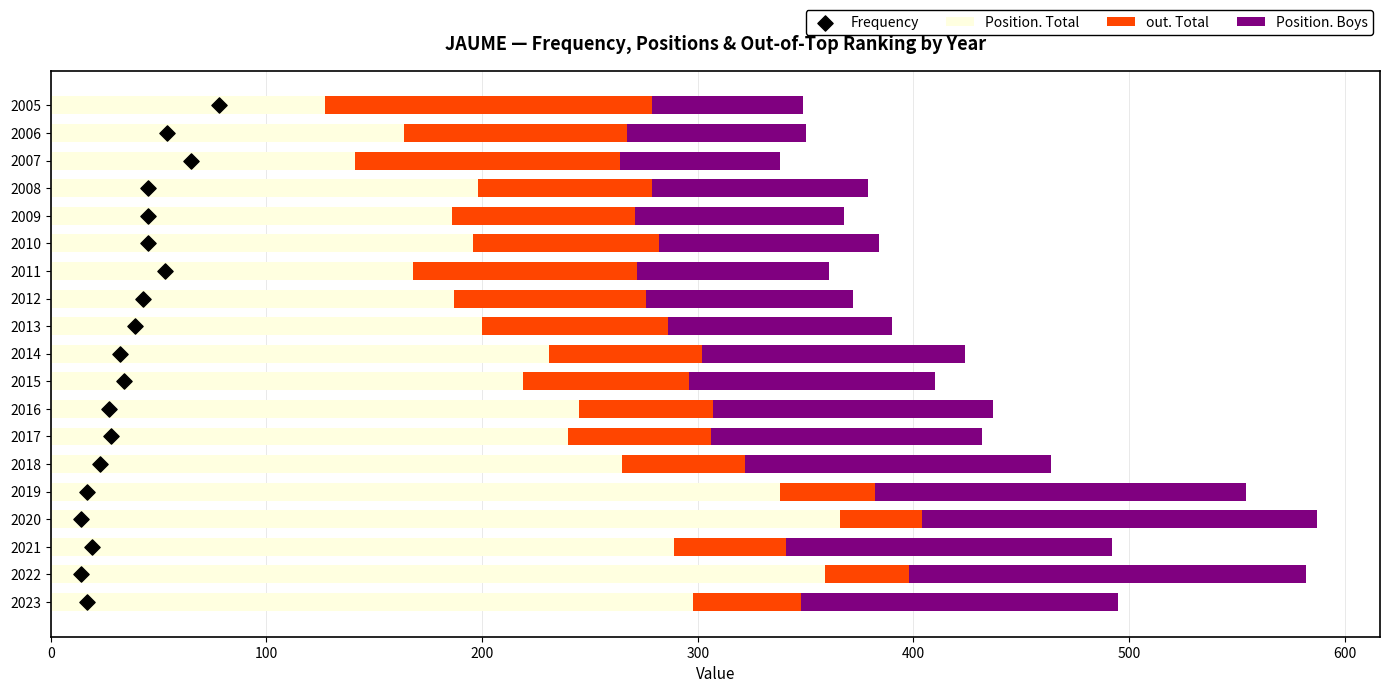

What are all the series names shown in the legend?

Position. Total, out. Total, Position. Boys, Frequency